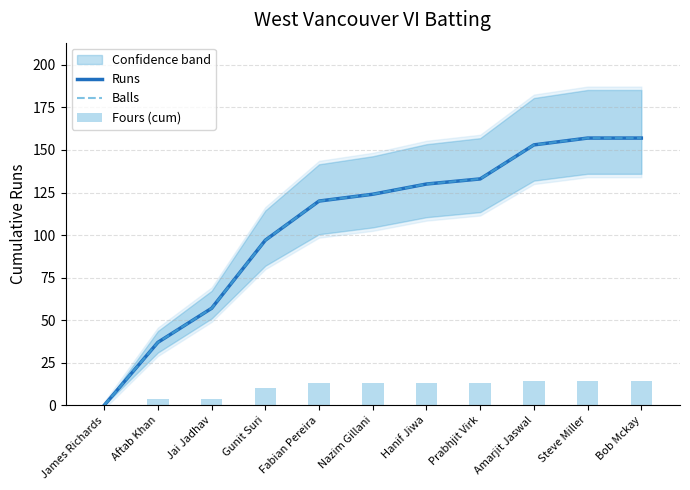

What position from the left is Aftab Khan?

2